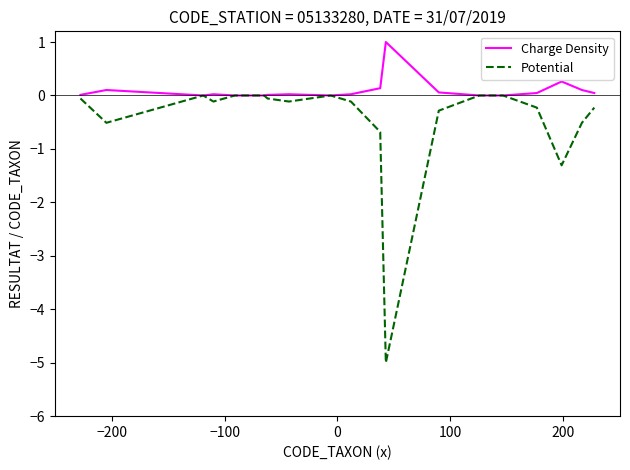

At how many categories does at least one series exceed -1?

20